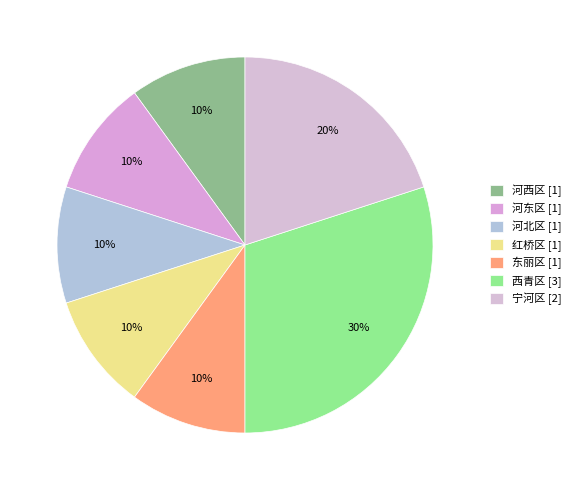

To the nearest percent, what is the combined percentage of 河西区 and 东丽区?

20%